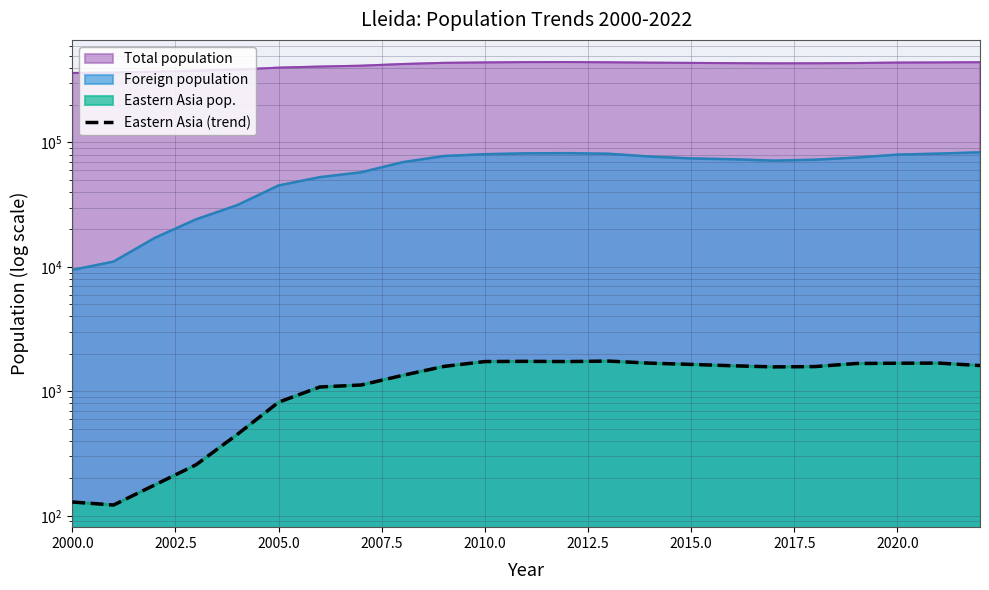

How many categories are shown in the chart?

23